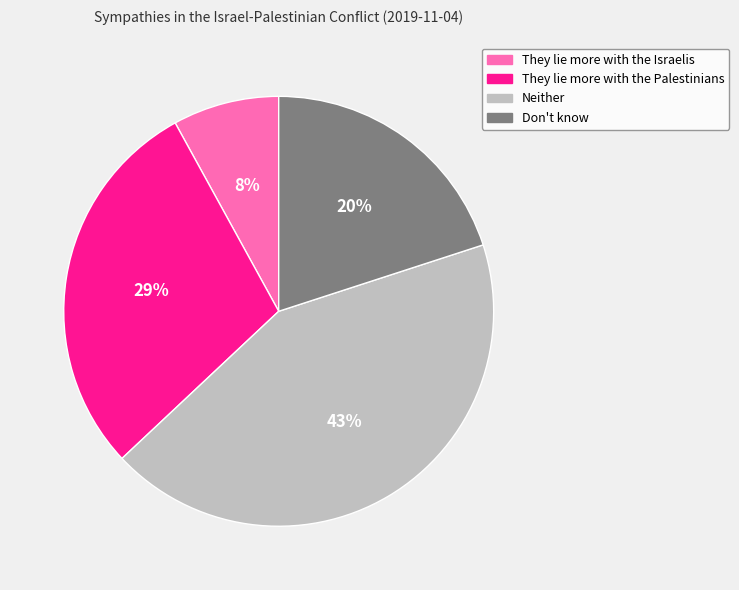

True or false: Neither accounts for 43% of the total.

True